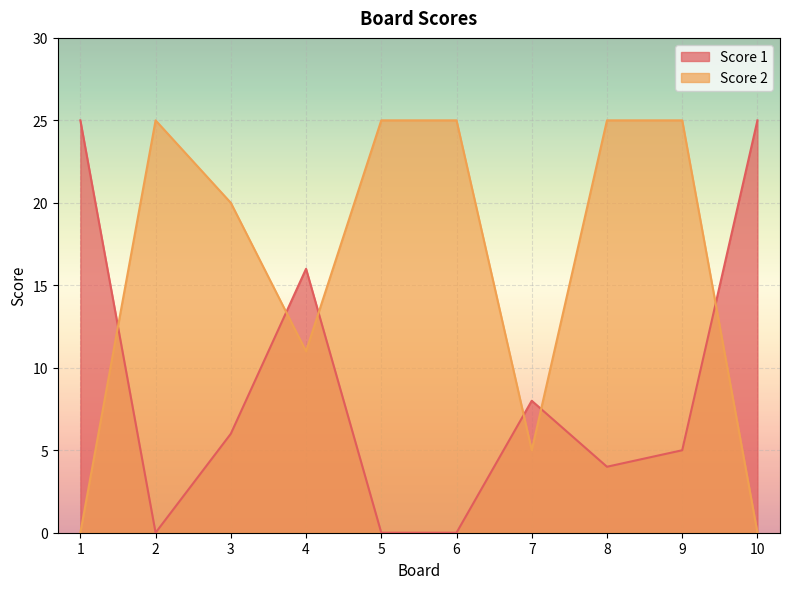

How many lines are shown in the chart?

2